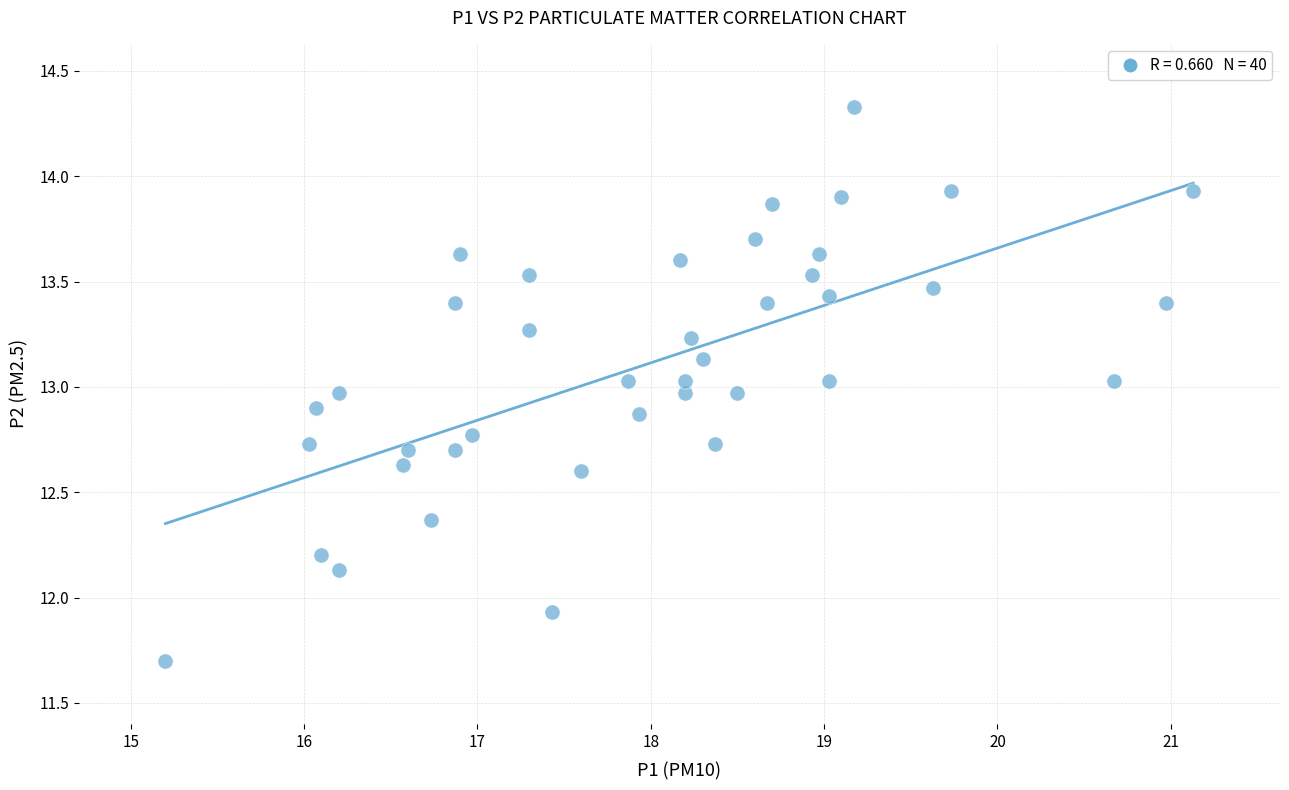

What is the range of X values (max minus min)?

5.9